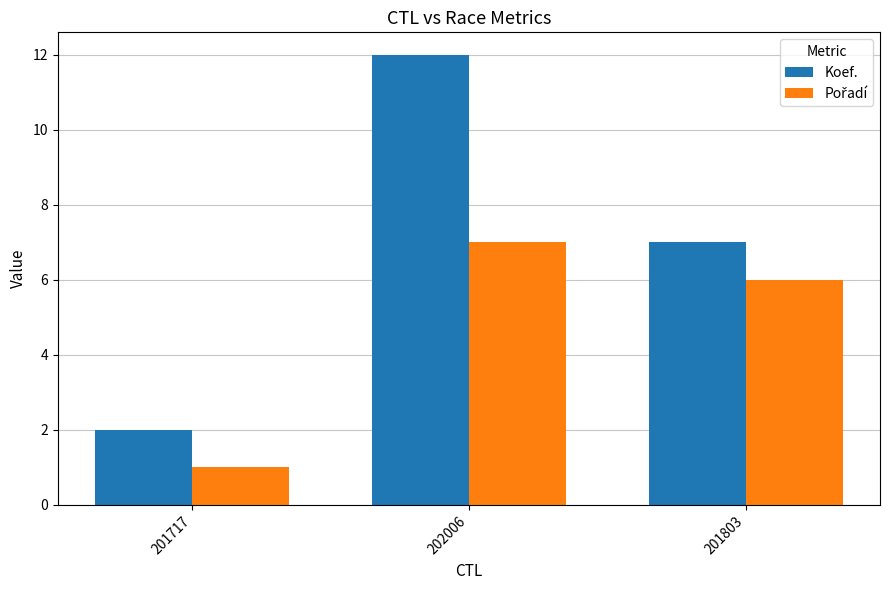

What is the maximum value for Koef.?

12